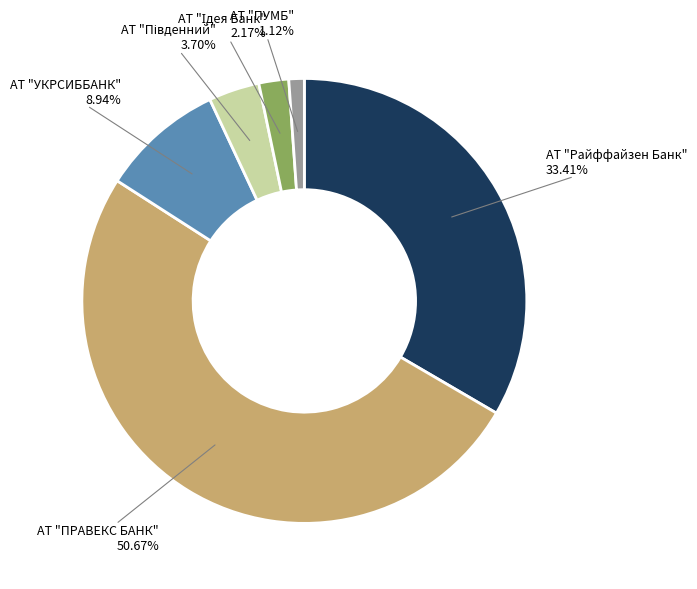

Is there any slice that represents more than half of the pie?

Yes